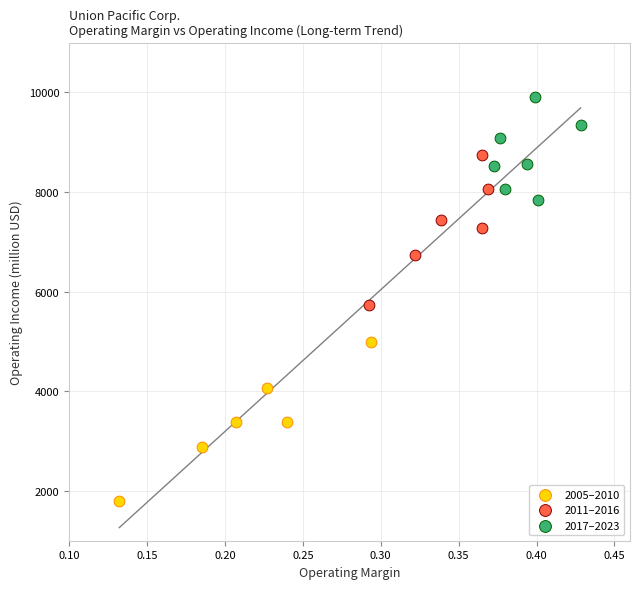

Which series reaches the minimum Y coordinate?

2005–2010